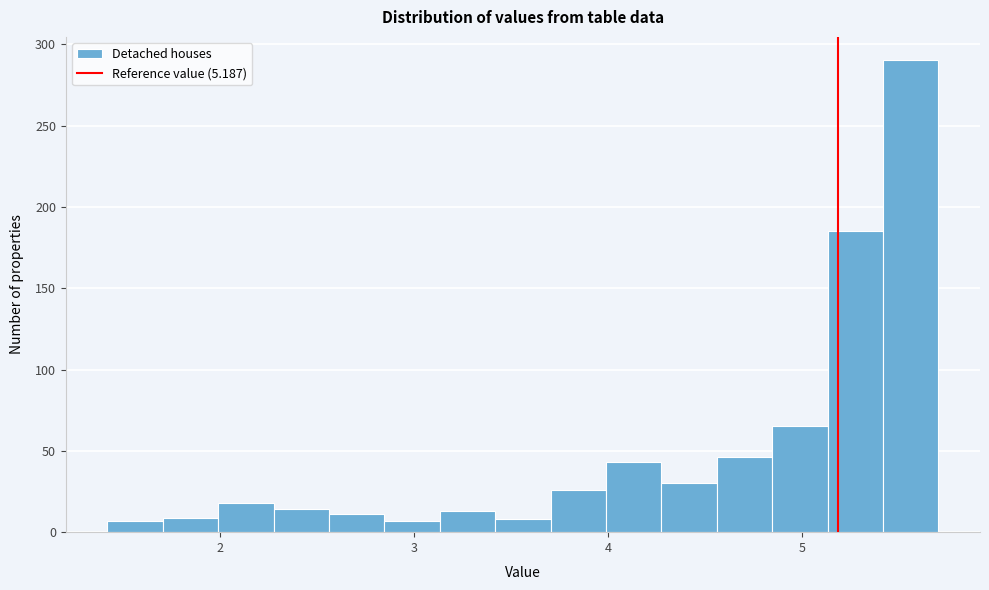

Read against the x-axis, roughly where is the centre of the tallest bar?

5.6